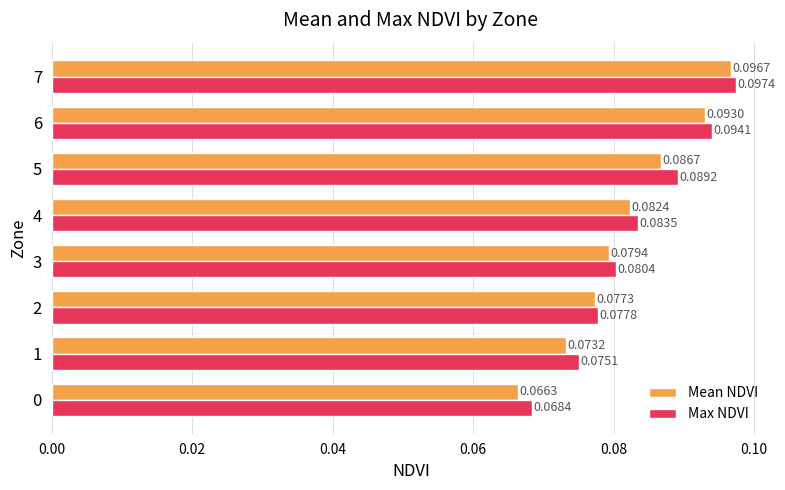

At how many categories does at least one series exceed 0?

8